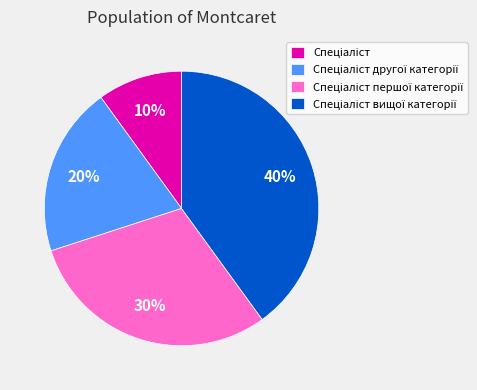

To the nearest percent, what is the average slice percentage?

25%